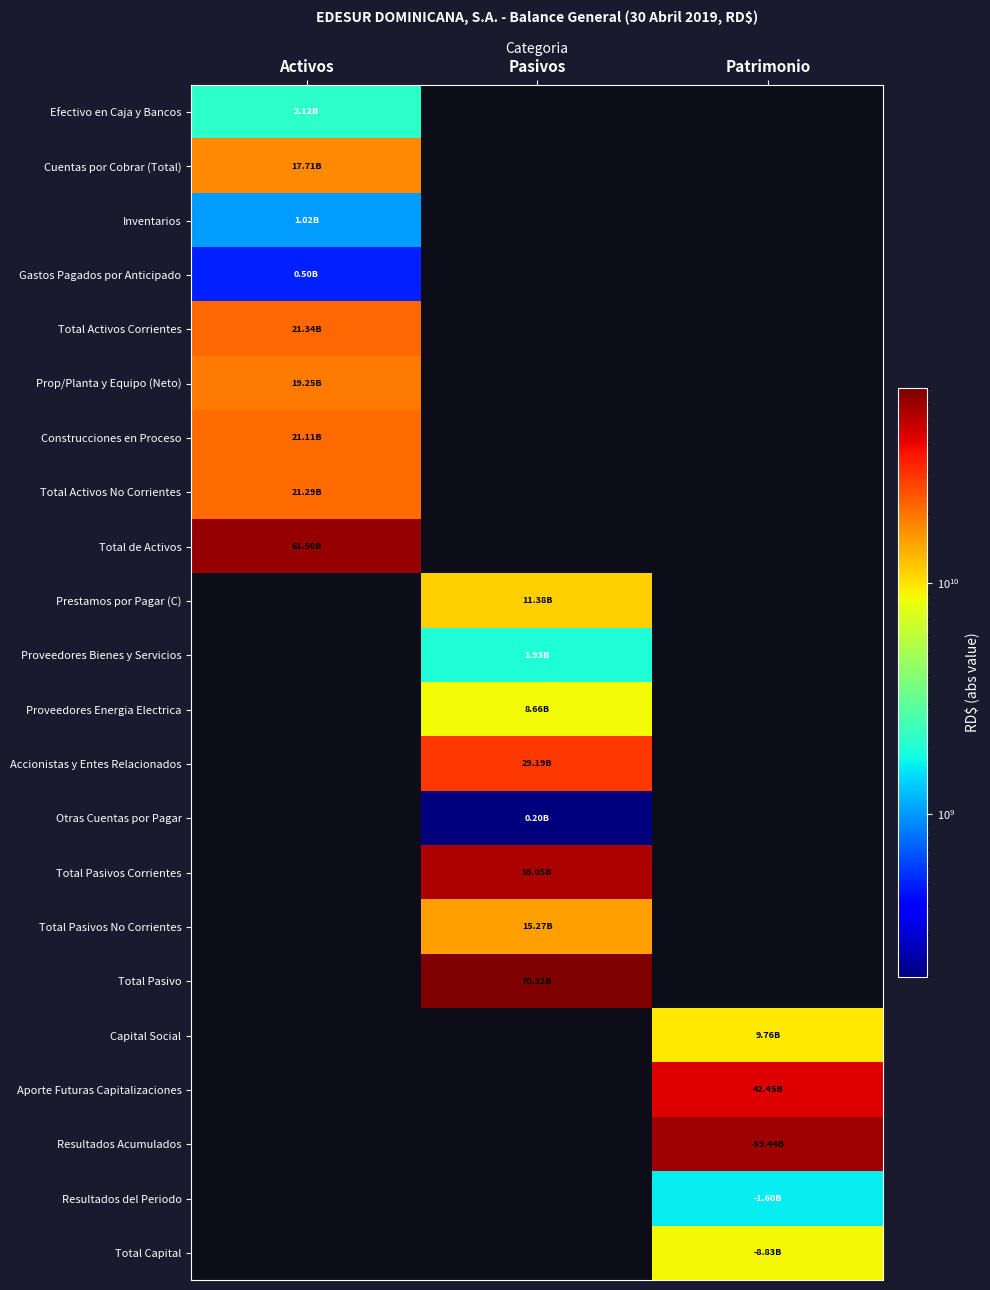

At which category does the chart reach its minimum across all series?

Pasivos